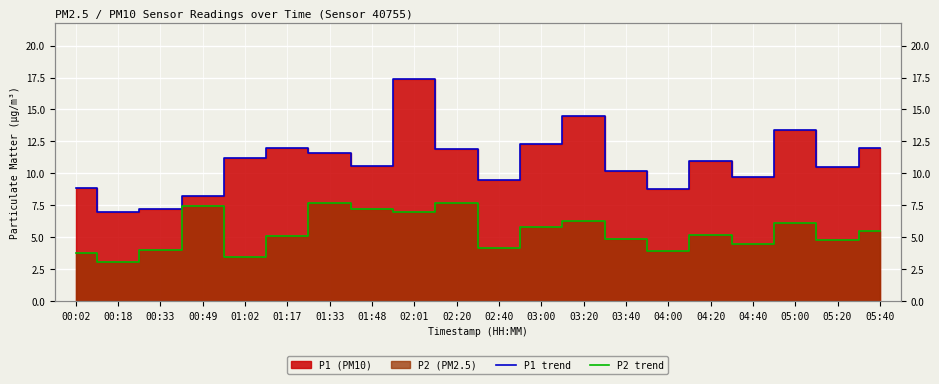

What is the sum of the P1 trend values at 03:20 and 00:18?

21.5